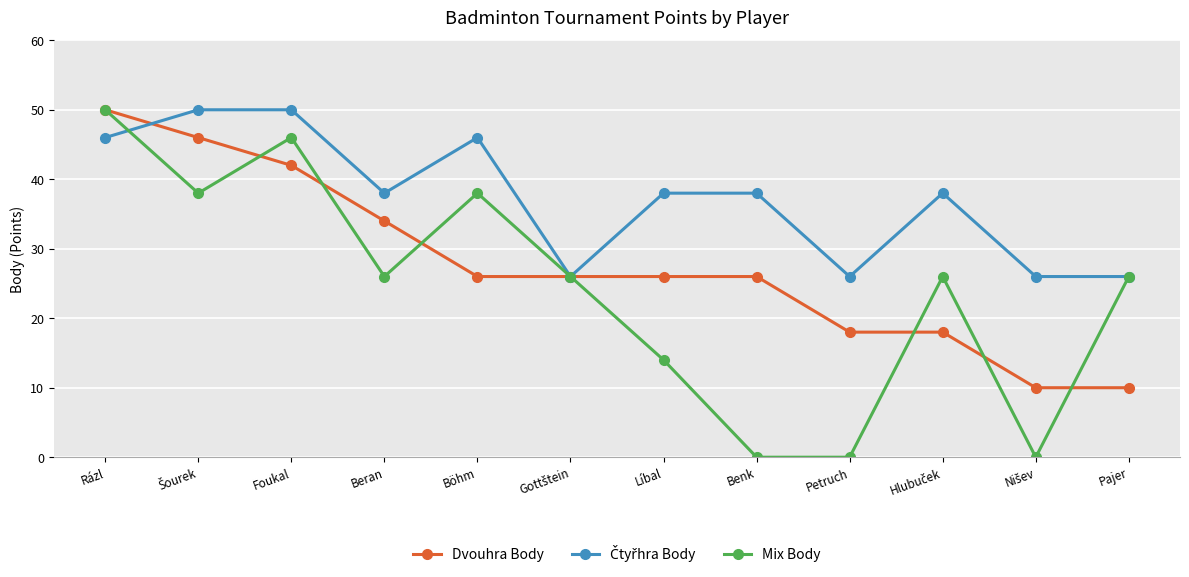

How many interior local peaks does the Mix Body series have?

3